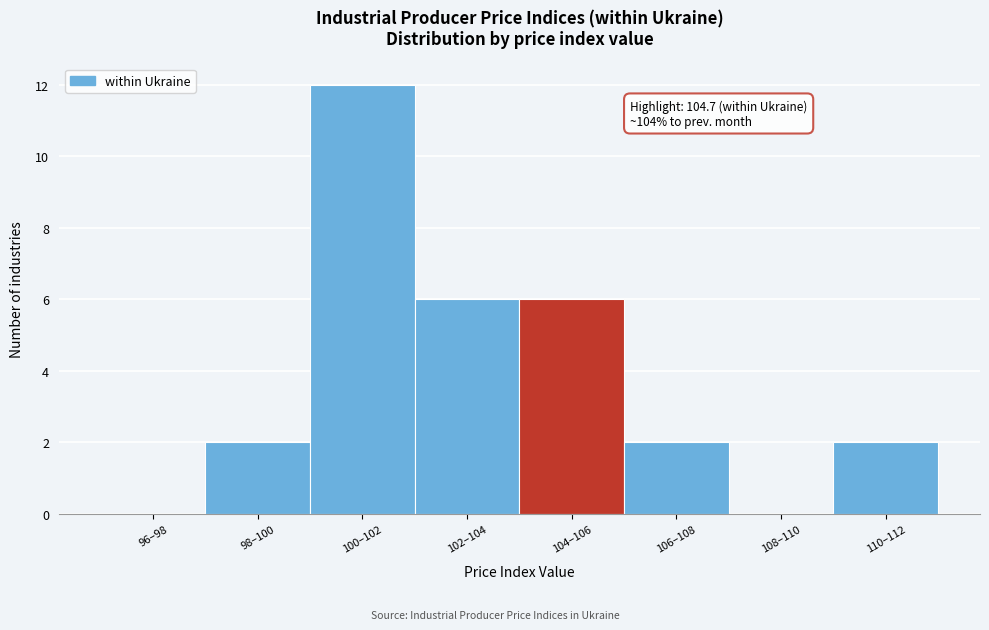

Reading left to right, what are all the values shown in this chart?

96–98=0	98–100=2	100–102=12	102–104=6	104–106=6	106–108=2	108–110=0	110–112=2